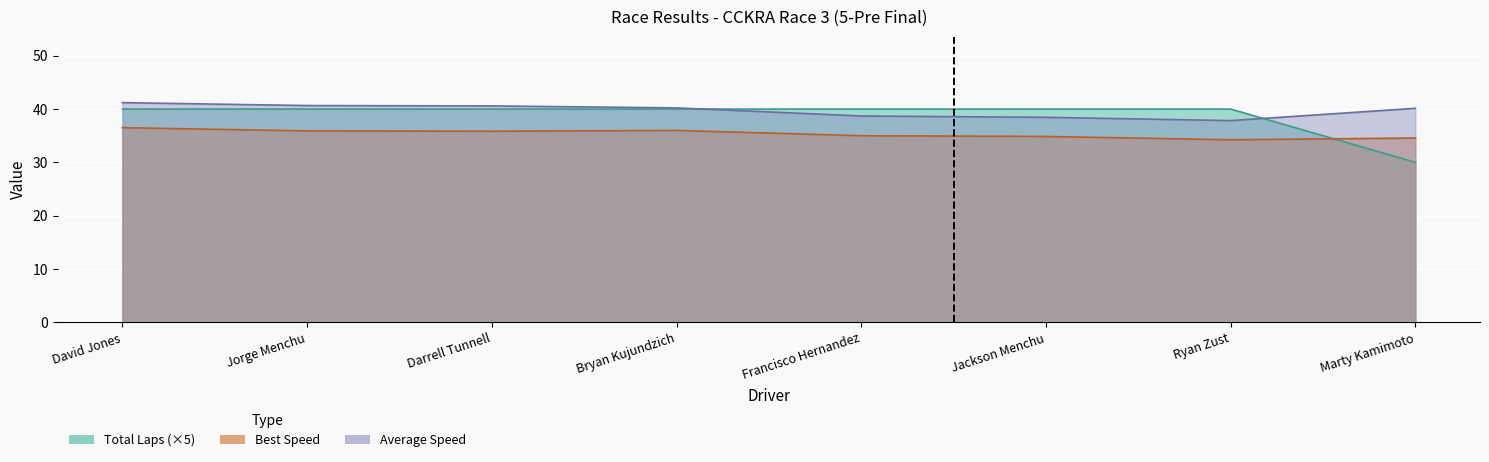

Where does the Average Speed series first go above 40?

David Jones